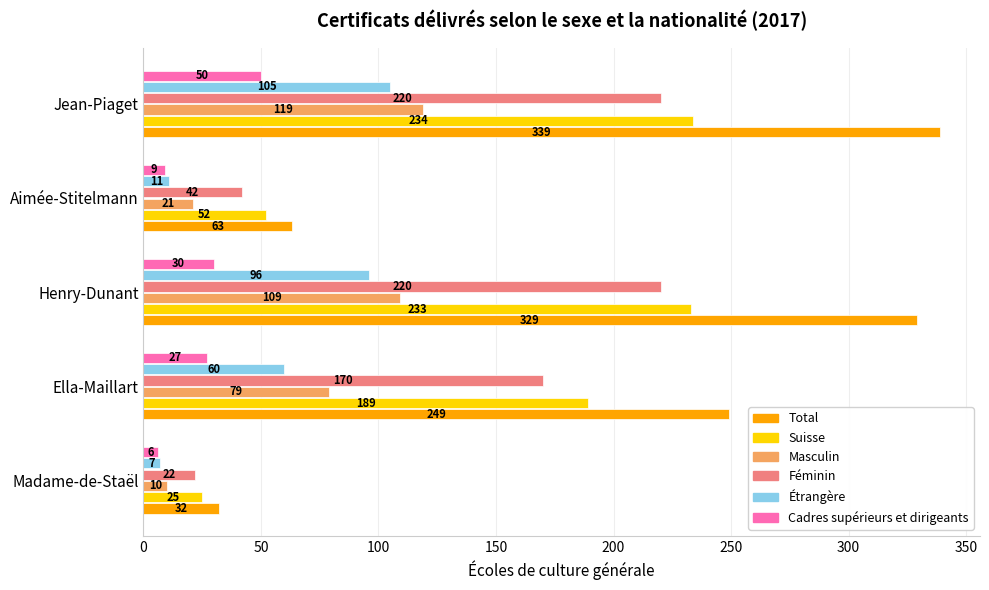

True or false: Féminin has a value of 9 at Aimée-Stitelmann.

False